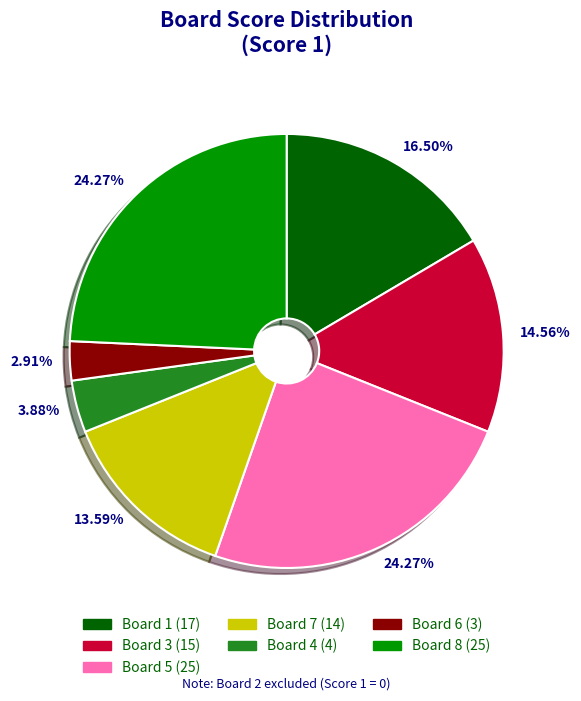

Is there a majority slice in this chart?

No